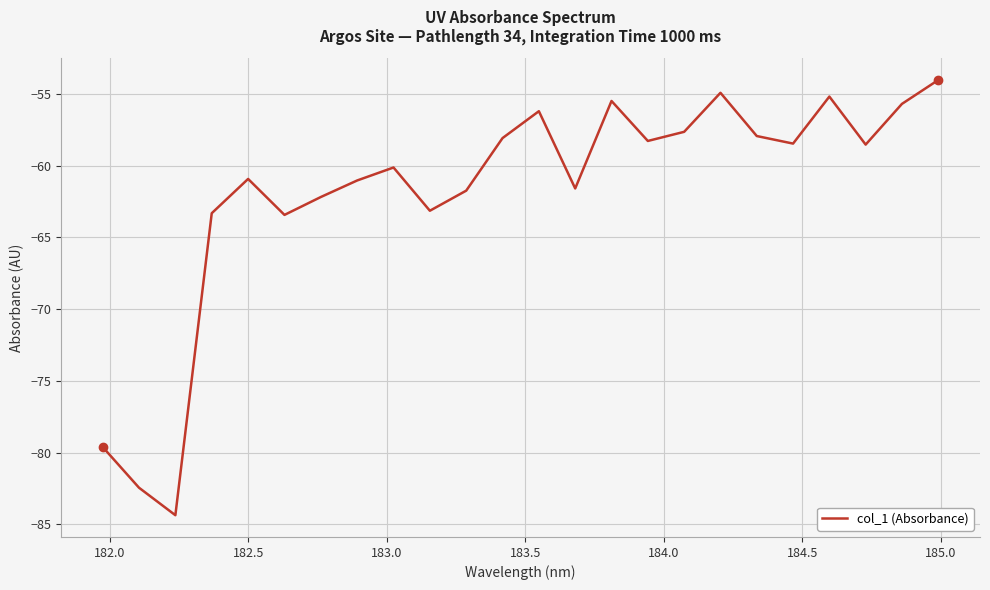

What is the maximum value shown in the chart?

-54.0